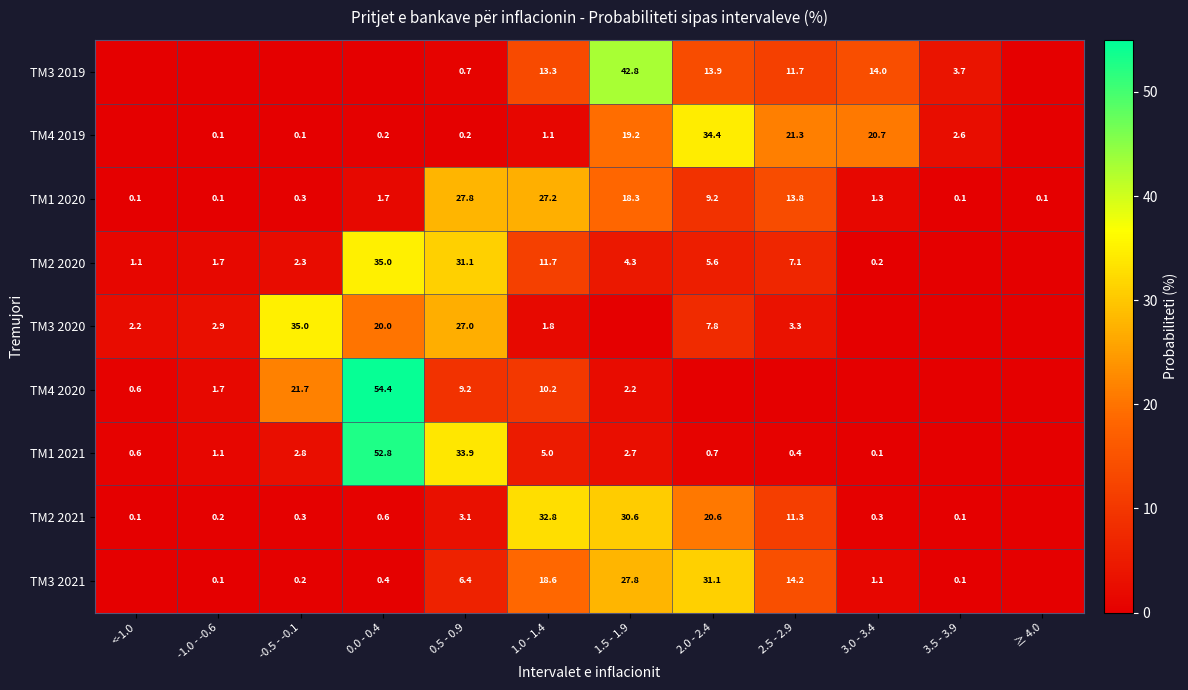

What is the spread (max minus min) of values at 0.5 - 0.9?

33.7